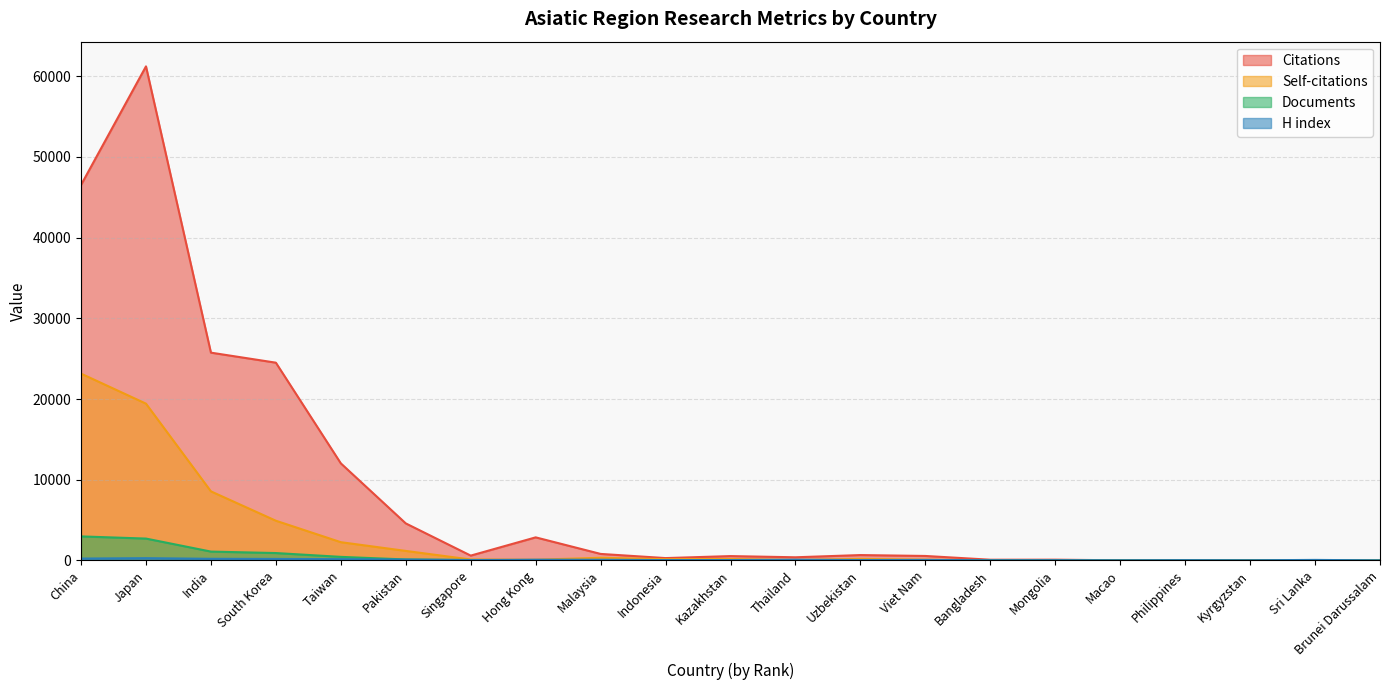

What is the sum of the Self-citations values at Hong Kong and Kazakhstan?

269